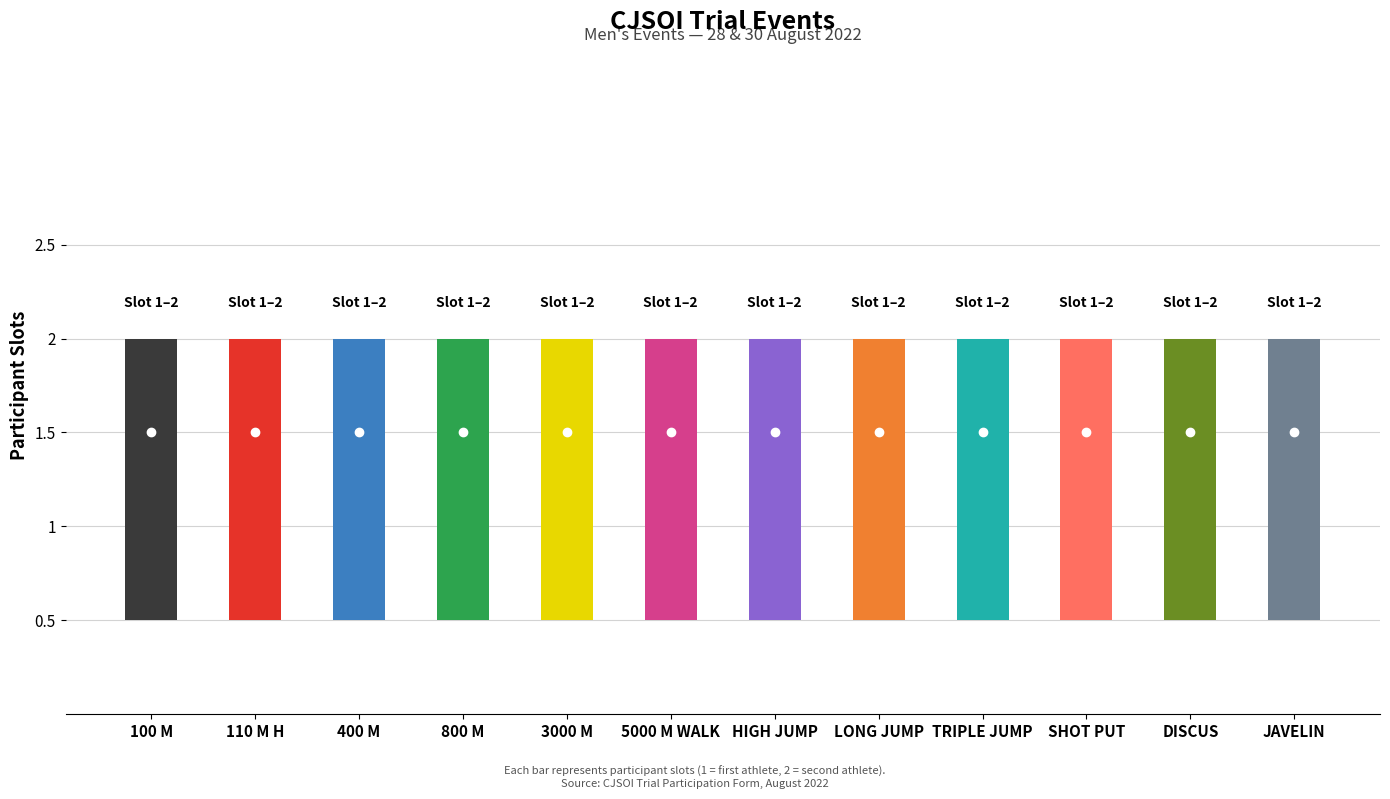

What value does the Slot 1 series have at 800 M?

1